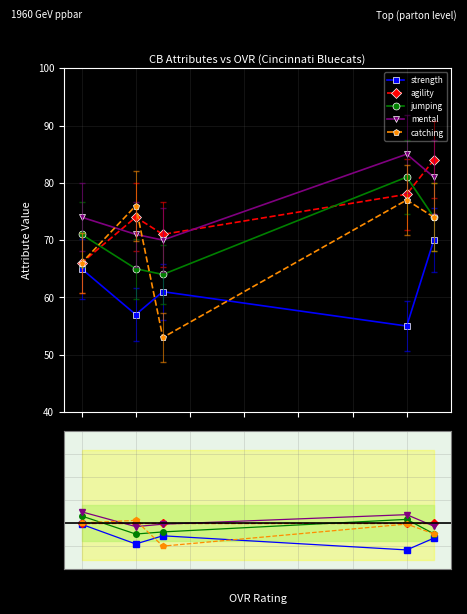

True or false: mental and agility intersect in this chart.

True